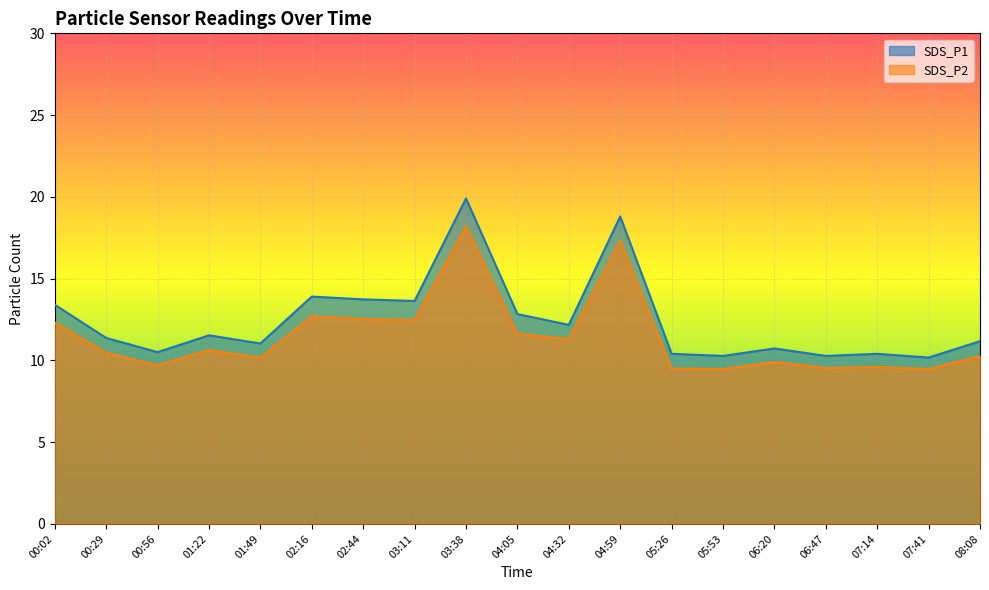

What is the total value across all series at 07:14?

20.0